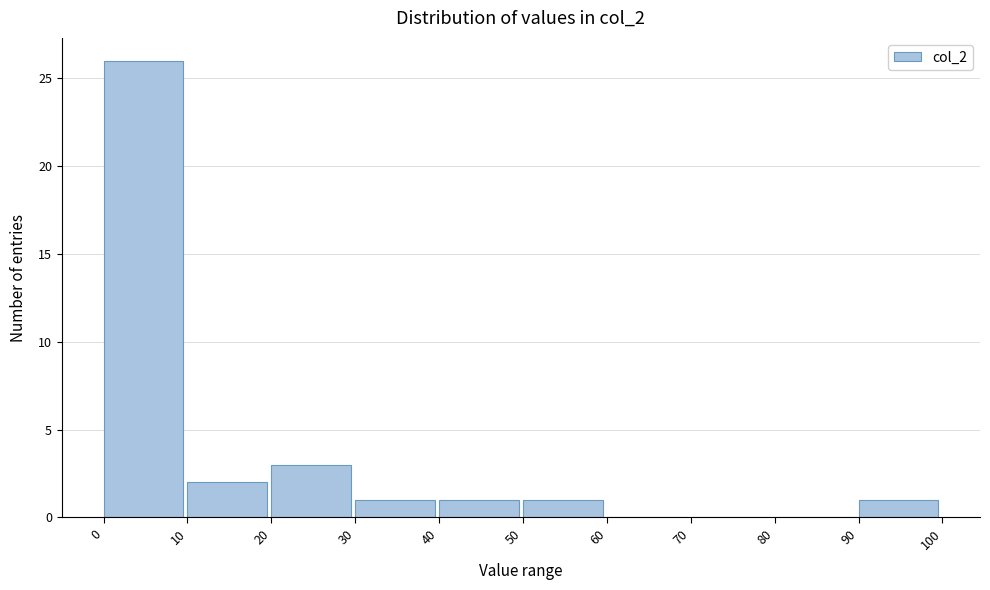

What is the height of the bar covering 20 to 30 on the x-axis? The values are not printed on the chart, so give them approximately, as read against the axis.

3